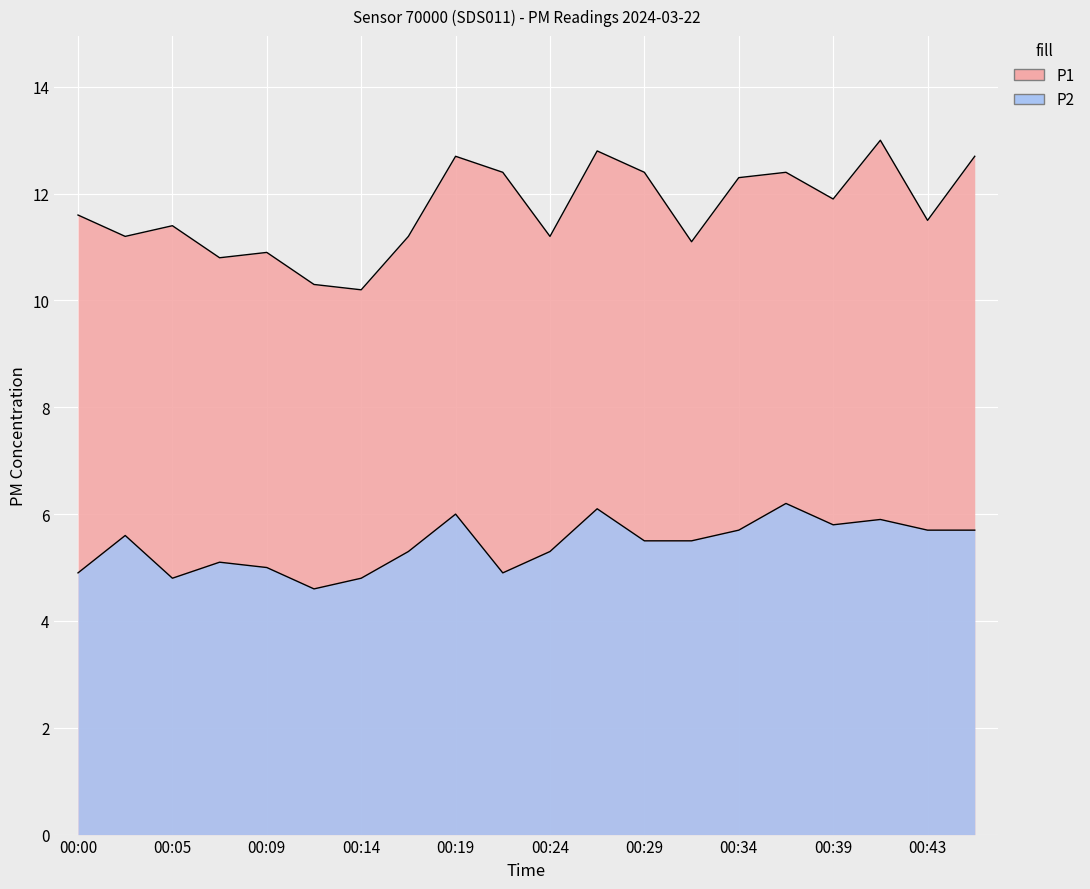

What is the greatest value displayed?

13.0